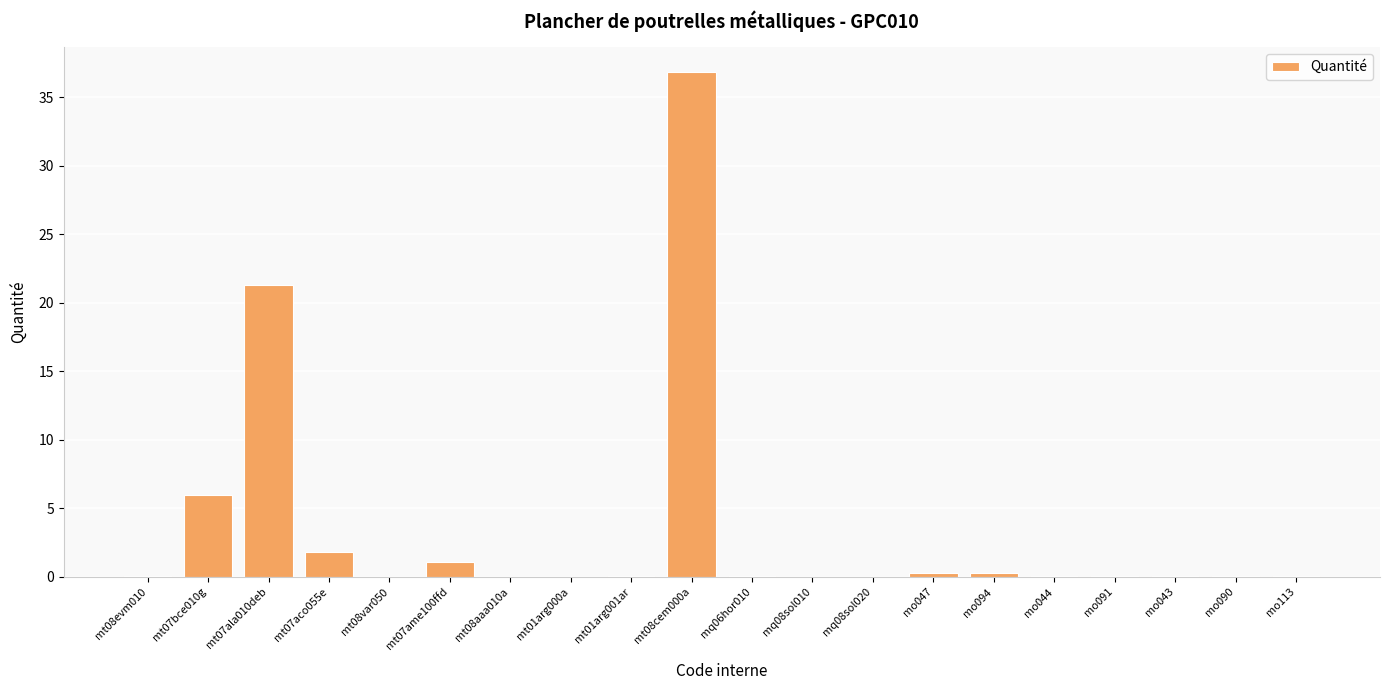

Is it true that the value at mt07bce010g is 1.9?

False